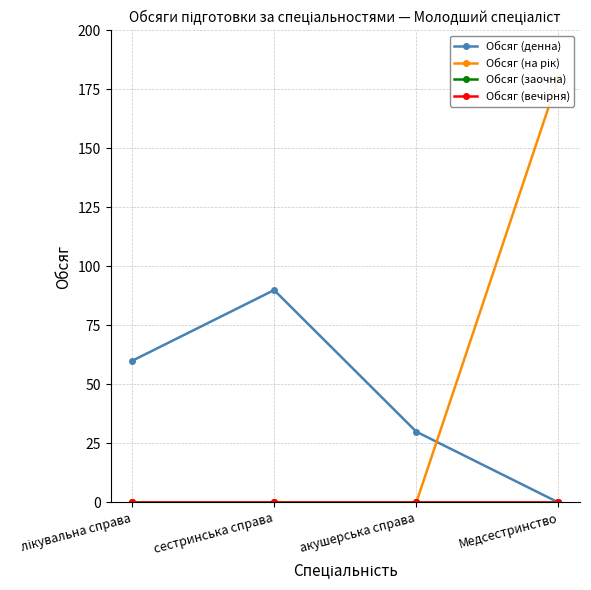

How many distinct data groups are displayed?

4